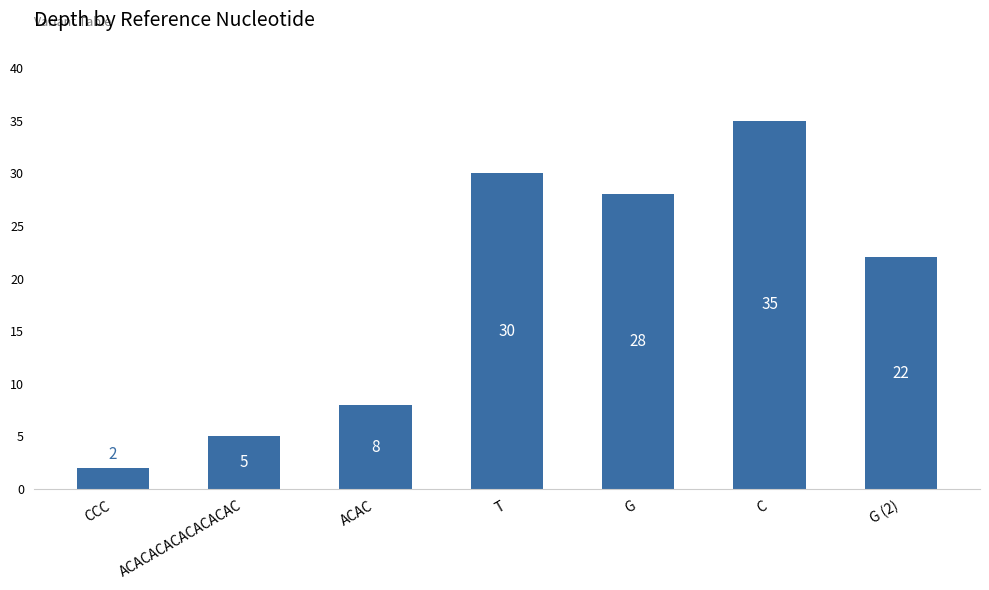

List the labels in order of value, largest first.

C, T, G, G (2), ACAC, ACACACACACACACAC, CCC